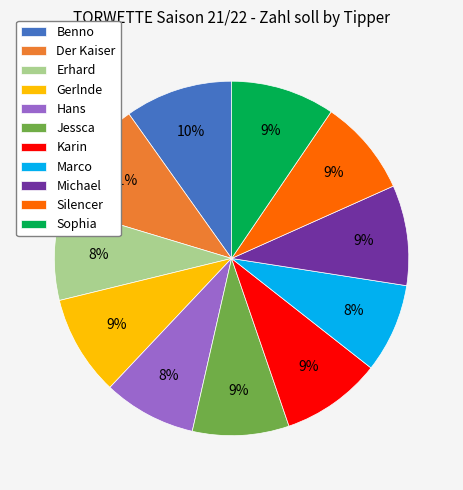

To the nearest percent, what portion does Karin represent?

9%